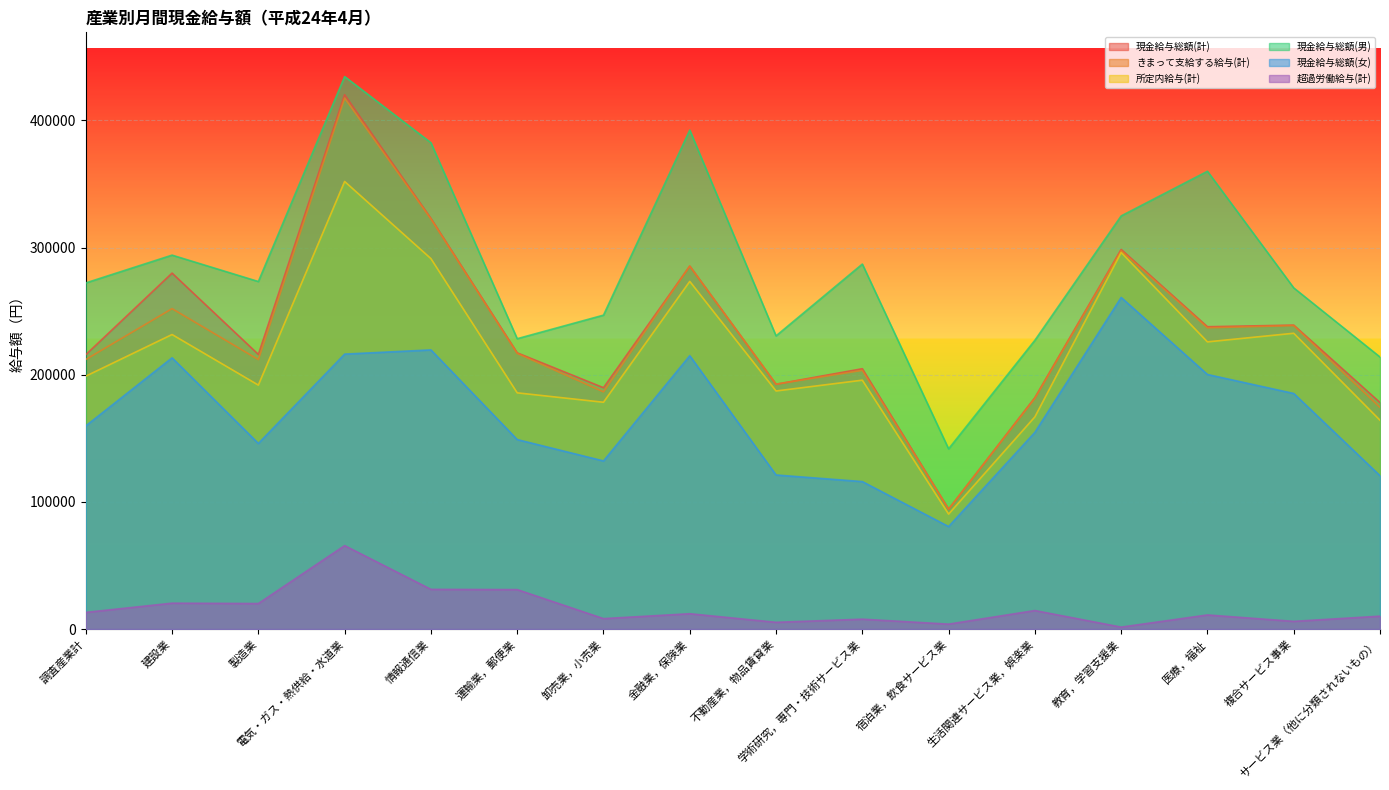

Reading right to left, list all the values displayed in this chart.

現金給与総額(計): サービス業（他に分類されないもの）=178123	複合サービス事業=239008	医療，福祉=237738	教育，学習支援業=298522	生活関連サービス業，娯楽業=181967	宿泊業，飲食サービス業=94273	学術研究，専門・技術サービス業=204720	不動産業，物品賃貸業=192510	金融業，保険業=285431	卸売業，小売業=189797	運輸業，郵便業=217201	情報通信業=322911	電気・ガス・熱供給・水道業=420190	製造業=215957	建設業=279916	調査産業計=215755
きまって支給する給与(計): サービス業（他に分類されないもの）=174310	複合サービス事業=238660	医療，福祉=236912	教育，学習支援業=297636	生活関連サービス業，娯楽業=181401	宿泊業，飲食サービス業=94261	学術研究，専門・技術サービス業=203467	不動産業，物品賃貸業=192510	金融業，保険業=285431	卸売業，小売業=186546	運輸業，郵便業=216764	情報通信業=322520	電気・ガス・熱供給・水道業=417589	製造業=211896	建設業=251959	調査産業計=211967
所定内給与(計): サービス業（他に分類されないもの）=164185	複合サービス事業=232610	医療，福祉=225832	教育，学習支援業=296120	生活関連サービス業，娯楽業=166857	宿泊業，飲食サービス業=90397	学術研究，専門・技術サービス業=195709	不動産業，物品賃貸業=187219	金融業，保険業=273383	卸売業，小売業=178352	運輸業，郵便業=185754	情報通信業=291313	電気・ガス・熱供給・水道業=351977	製造業=191840	建設業=231614	調査産業計=198874
現金給与総額(男): サービス業（他に分類されないもの）=213917	複合サービス事業=268290	医療，福祉=360012	教育，学習支援業=324888	生活関連サービス業，娯楽業=227085	宿泊業，飲食サービス業=141698	学術研究，専門・技術サービス業=287017	不動産業，物品賃貸業=230556	金融業，保険業=392363	卸売業，小売業=246849	運輸業，郵便業=228323	情報通信業=382442	電気・ガス・熱供給・水道業=434496	製造業=273293	建設業=294049	調査産業計=272189
現金給与総額(女): サービス業（他に分類されないもの）=120596	複合サービス事業=185257	医療，福祉=200183	教育，学習支援業=260775	生活関連サービス業，娯楽業=154719	宿泊業，飲食サービス業=80600	学術研究，専門・技術サービス業=115963	不動産業，物品賃貸業=121161	金融業，保険業=214968	卸売業，小売業=132196	運輸業，郵便業=149008	情報通信業=219514	電気・ガス・熱供給・水道業=216217	製造業=145951	建設業=213308	調査産業計=159776
超過労働給与(計): サービス業（他に分類されないもの）=10125	複合サービス事業=6050	医療，福祉=11080	教育，学習支援業=1516	生活関連サービス業，娯楽業=14544	宿泊業，飲食サービス業=3864	学術研究，専門・技術サービス業=7758	不動産業，物品賃貸業=5291	金融業，保険業=12048	卸売業，小売業=8194	運輸業，郵便業=31010	情報通信業=31207	電気・ガス・熱供給・水道業=65612	製造業=20056	建設業=20345	調査産業計=13093